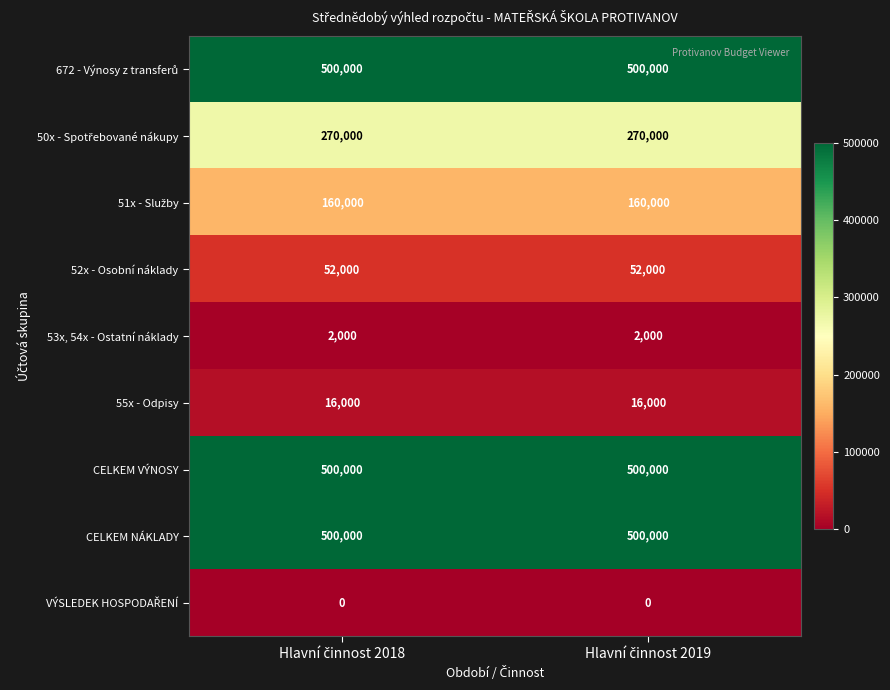

What is the average value of the 52x - Osobní náklady series?

52000